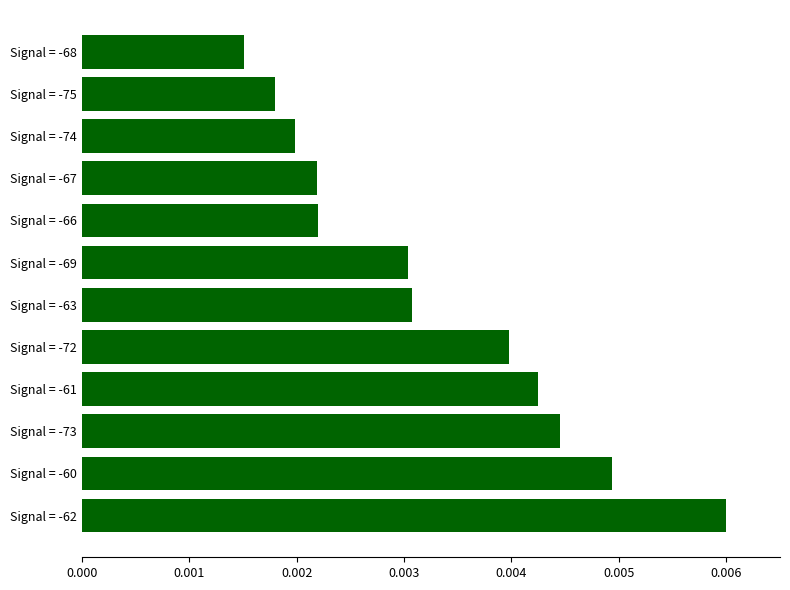

At which category does the chart reach its peak across all series?

Signal = -62